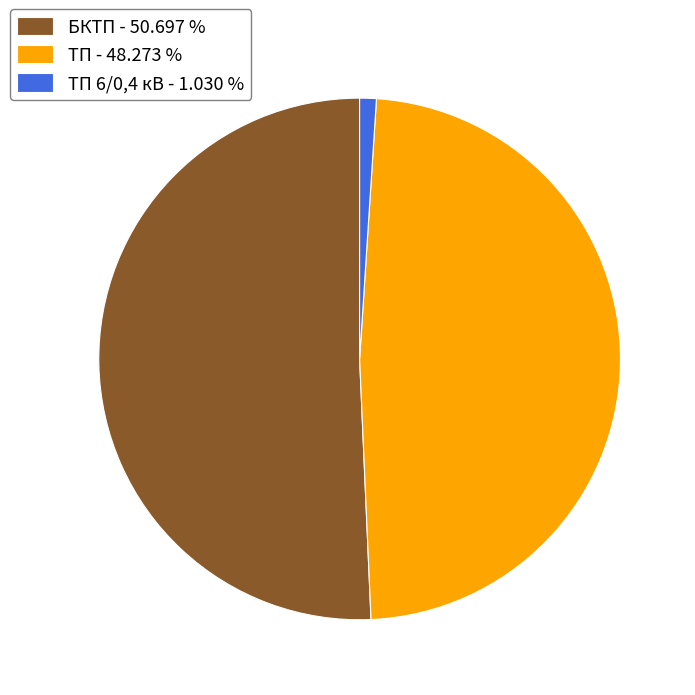

What is the majority slice?

БКТП - 50.697 %